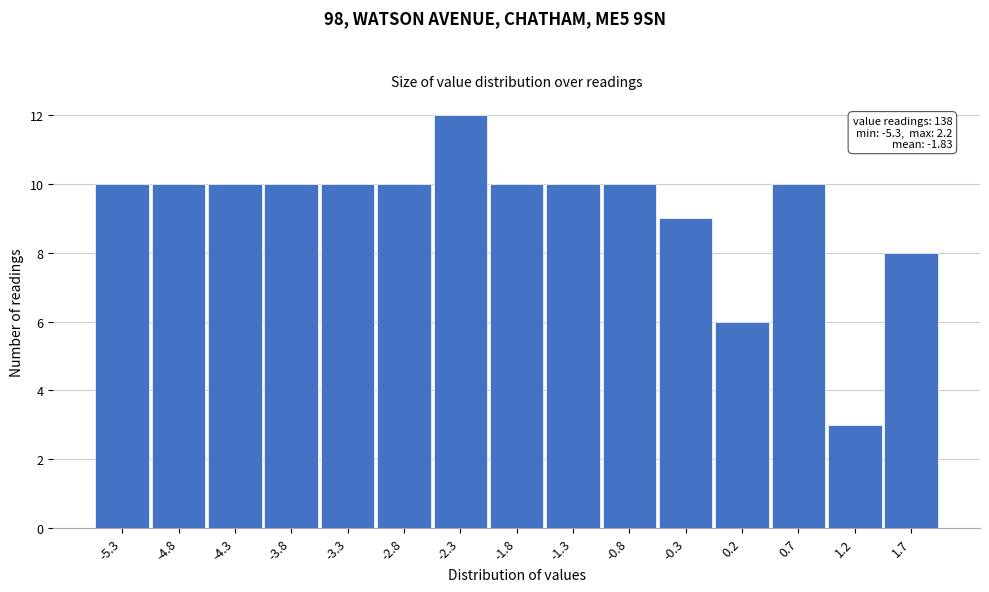

Reading right to left, transcribe all the data shown in this chart.

8	3	10	6	9	10	10	10	12	10	10	10	10	10	10